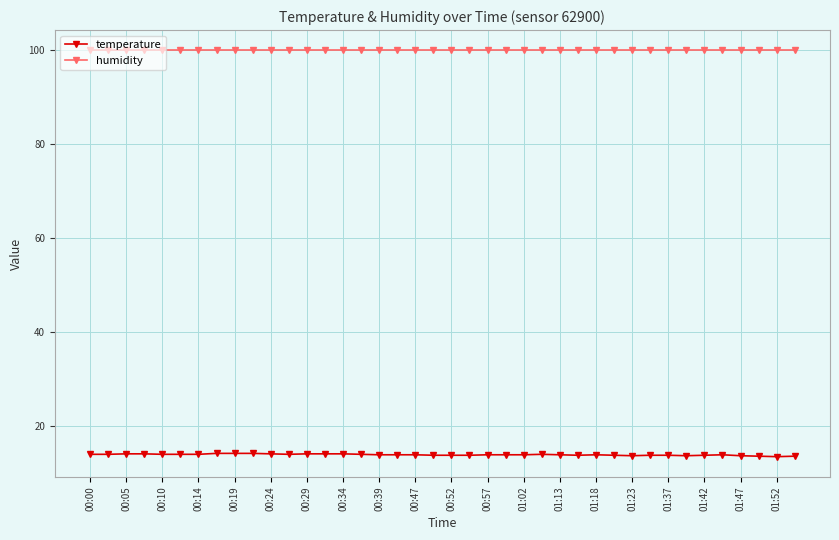

What is the value of the humidity point at the 31st from the left?

99.9